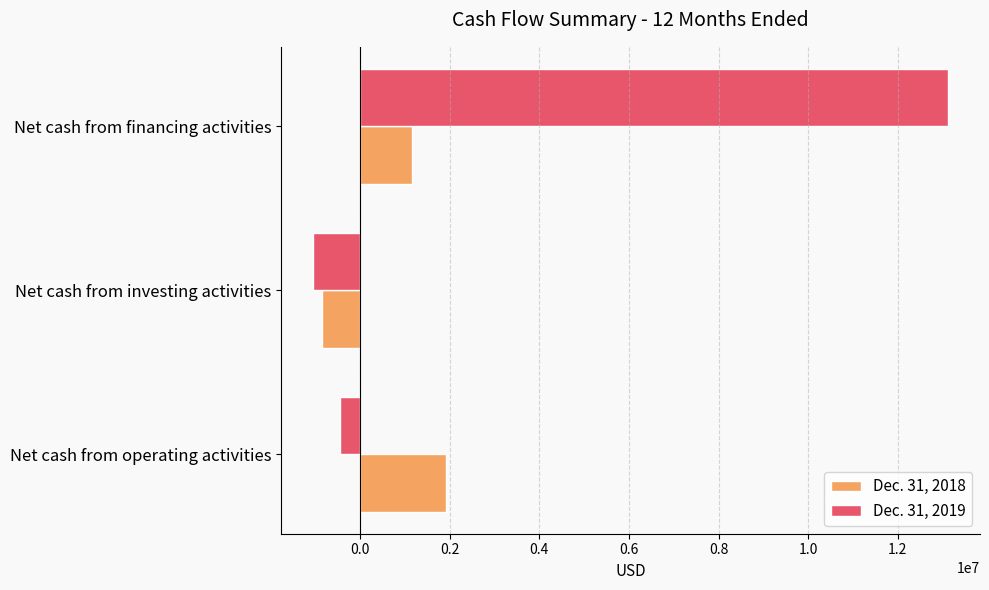

What is the total value across all series at Net cash from investing activities?

-1899159